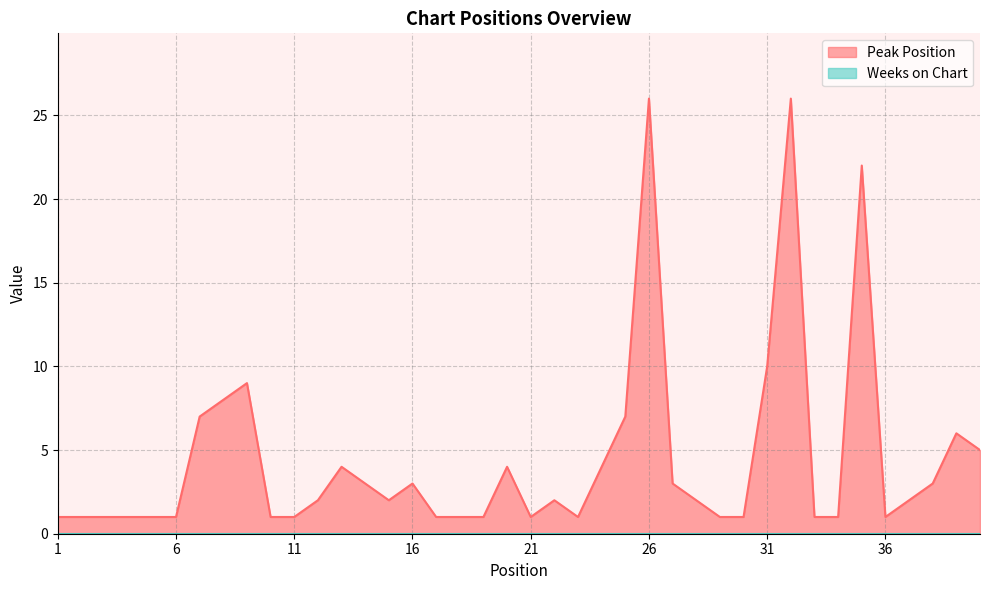

What is the average value?

4